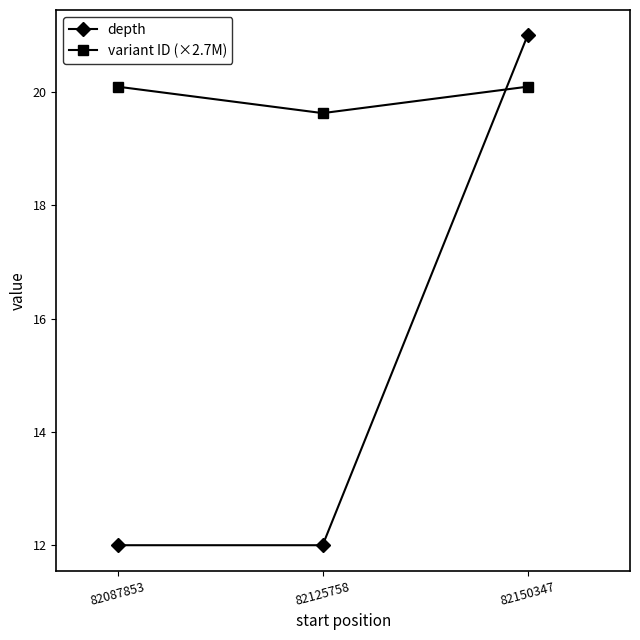

How many lines are shown in the chart?

2